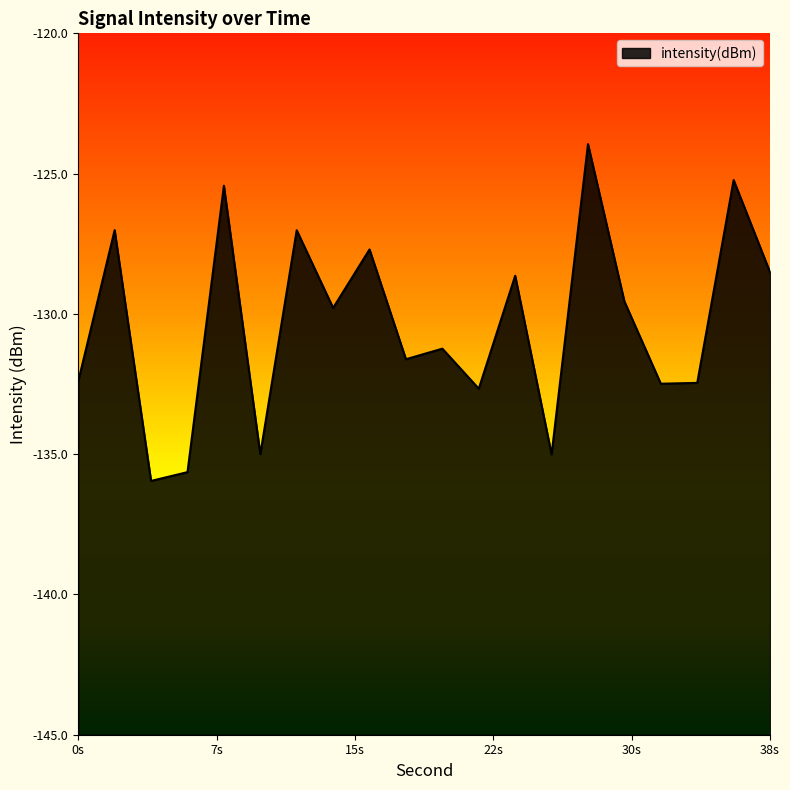

Where is the first local minimum?

4